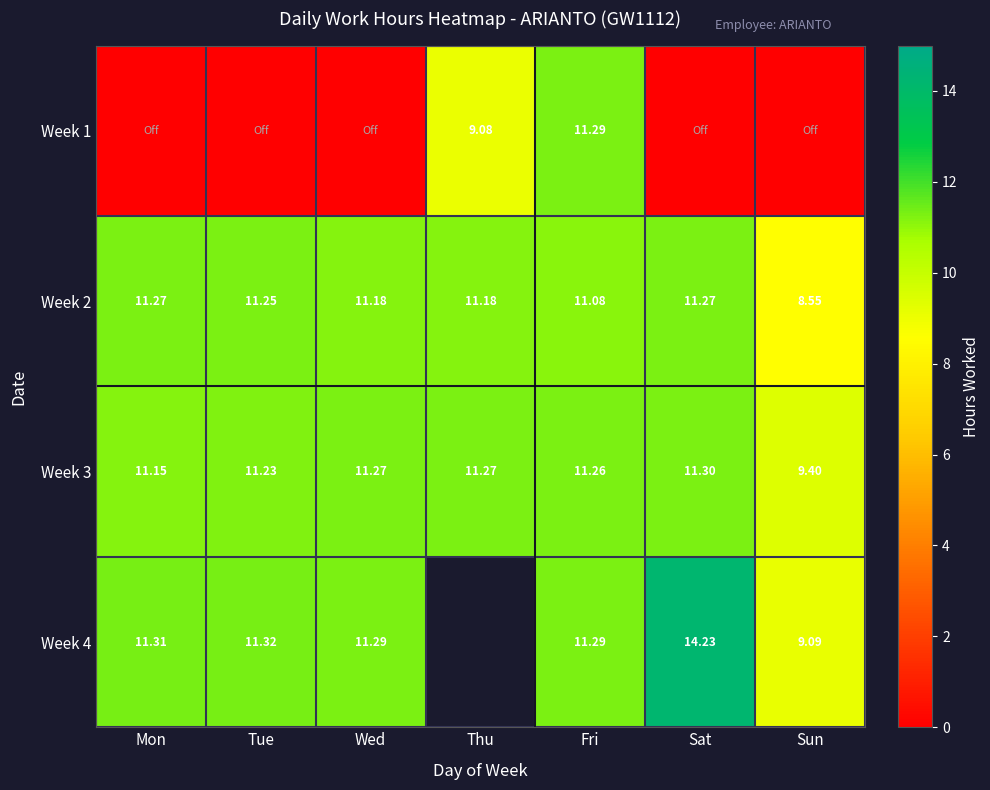

At which label does Week 2 first exceed 11?

Mon